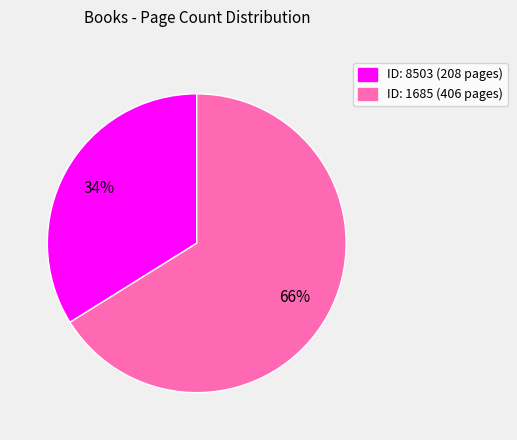

Count the number of slices in the pie.

2